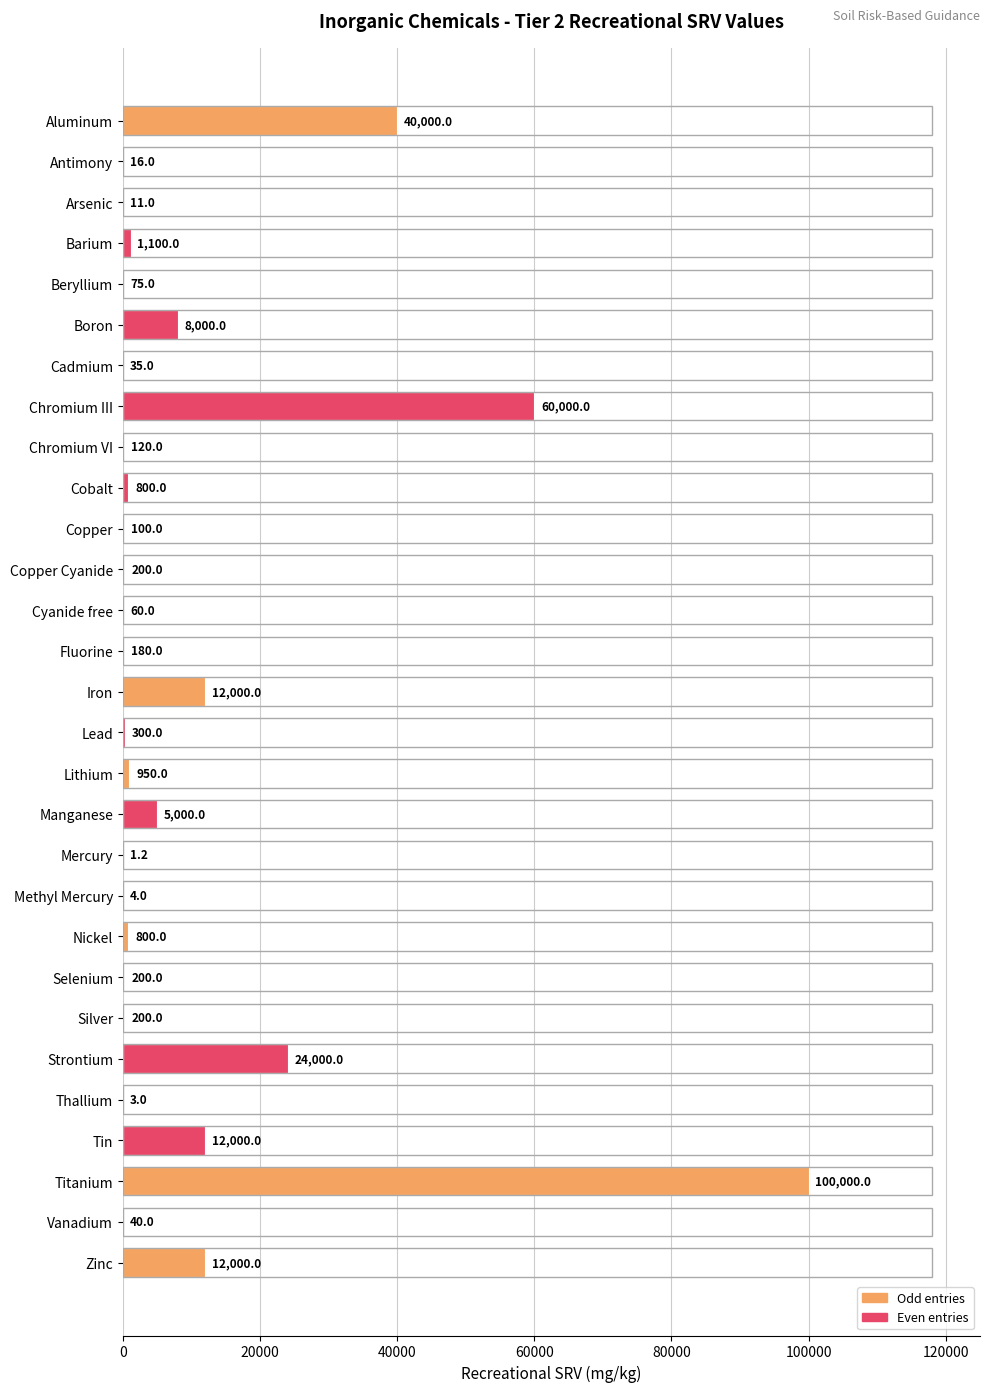

Reading top to bottom, transcribe all the data shown in this chart.

Aluminum=40000.0	Antimony=16.0	Arsenic=11.0	Barium=1100.0	Beryllium=75.0	Boron=8000.0	Cadmium=35.0	Chromium III=60000.0	Chromium VI=120.0	Cobalt=800.0	Copper=100.0	Copper Cyanide=200.0	Cyanide free=60.0	Fluorine=180.0	Iron=12000.0	Lead=300.0	Lithium=950.0	Manganese=5000.0	Mercury=1.2	Methyl Mercury=4.0	Nickel=800.0	Selenium=200.0	Silver=200.0	Strontium=24000.0	Thallium=3.0	Tin=12000.0	Titanium=100000.0	Vanadium=40.0	Zinc=12000.0